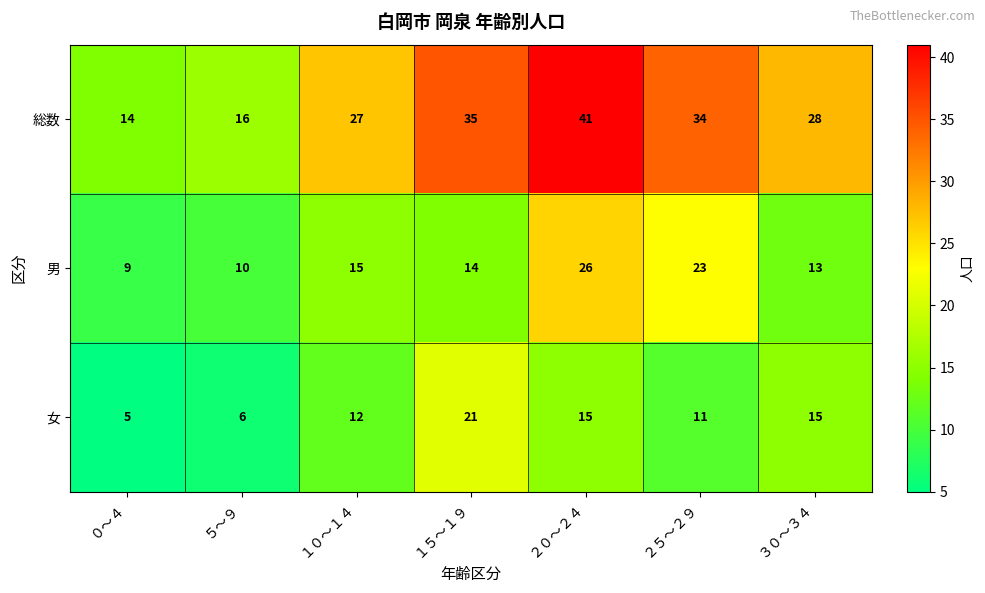

Reading right to left, what are all the values shown in this chart?

総数: 28	34	41	35	27	16	14
男: 13	23	26	14	15	10	9
女: 15	11	15	21	12	6	5